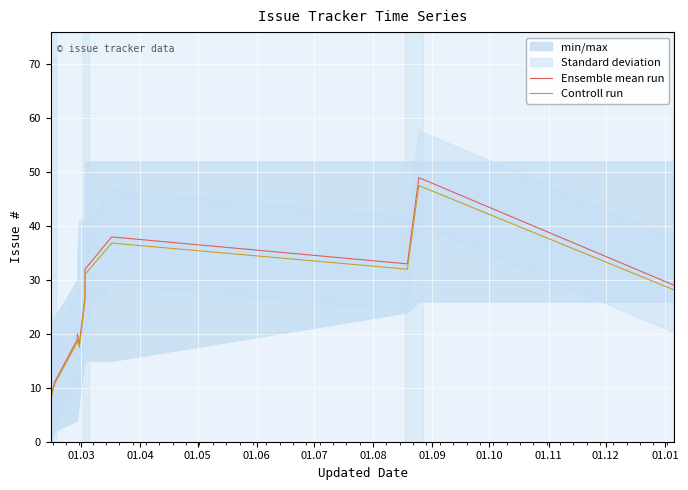

How many data points in Controll run are less than 32?

12